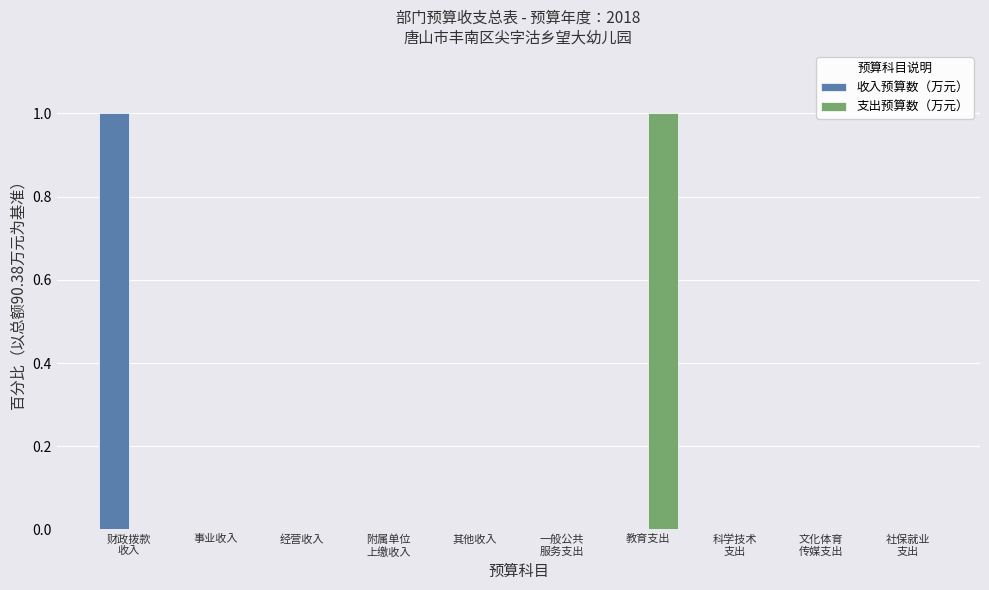

Reading left to right, extract all data points from this chart.

收入预算数（万元）: 1	0	0	0	0	0	0	0	0	0
支出预算数（万元）: 0	0	0	0	0	0	1	0	0	0